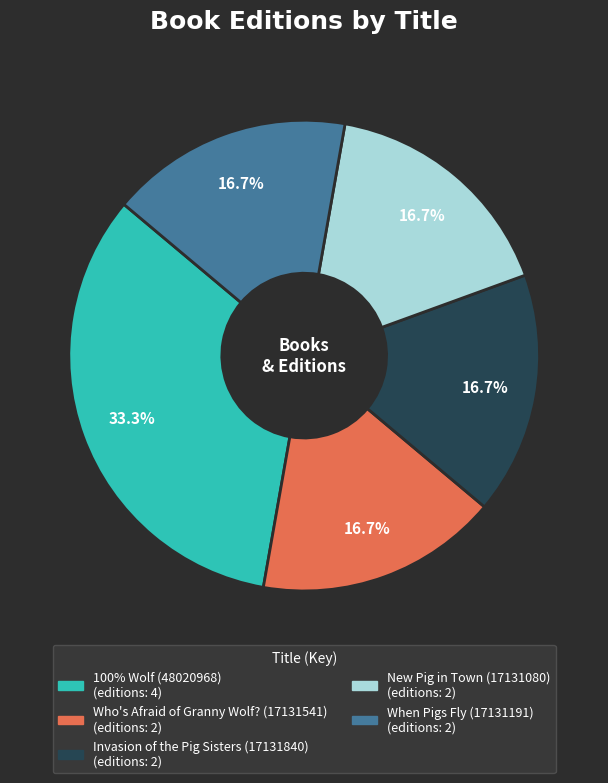

What percentage do Invasion of the Pig Sisters (17131840) and 100% Wolf (48020968) together represent?

50.0%